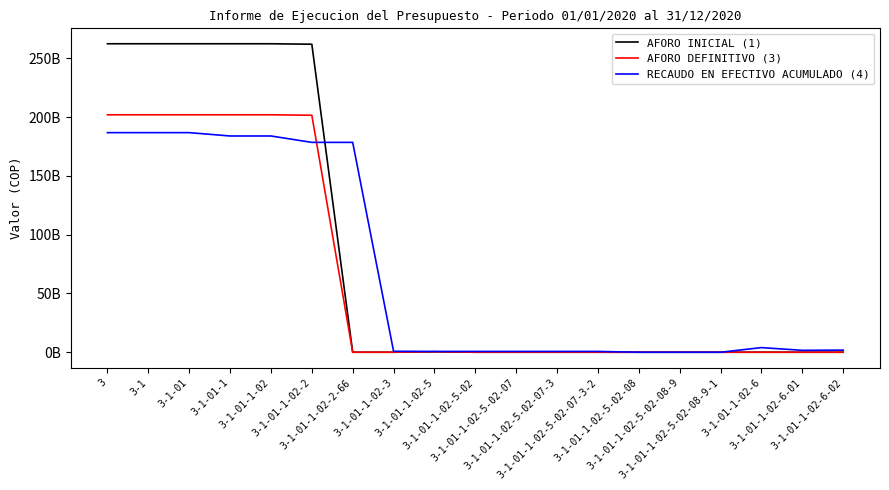

List the series in order of their peak value, lowest first.

RECAUDO EN EFECTIVO ACUMULADO (4), AFORO DEFINITIVO (3), AFORO INICIAL (1)